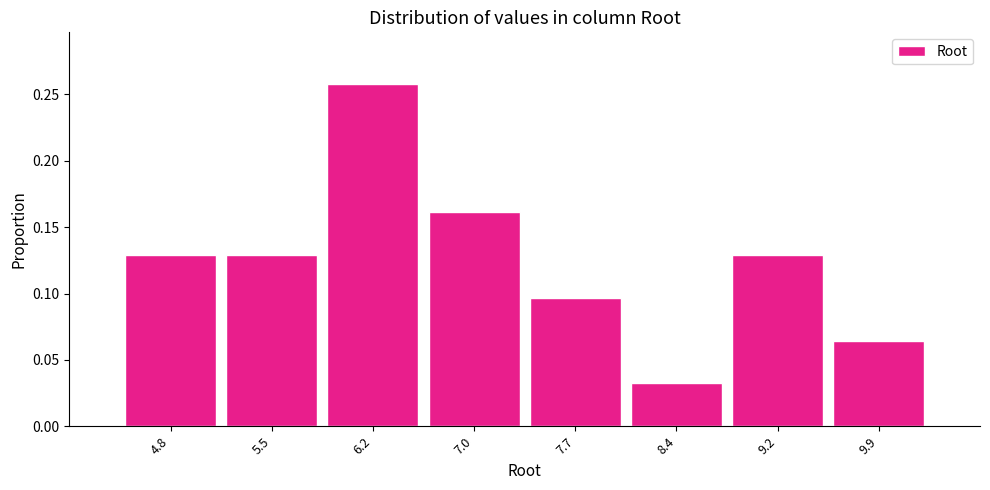

Reading left to right, transcribe this chart: for each bar, give the range it covers on the x-axis and its height. Neither the bar edges nor the heights are printed on the chart, so give them approximately, as read against the axes.

4.4 to 5.2: 0.130
5.2 to 5.9: 0.130
5.9 to 6.6: 0.260
6.6 to 7.3: 0.160
7.3 to 8.1: 0.095
8.1 to 8.8: 0.030
8.8 to 9.5: 0.130
9.5 to 10.3: 0.065